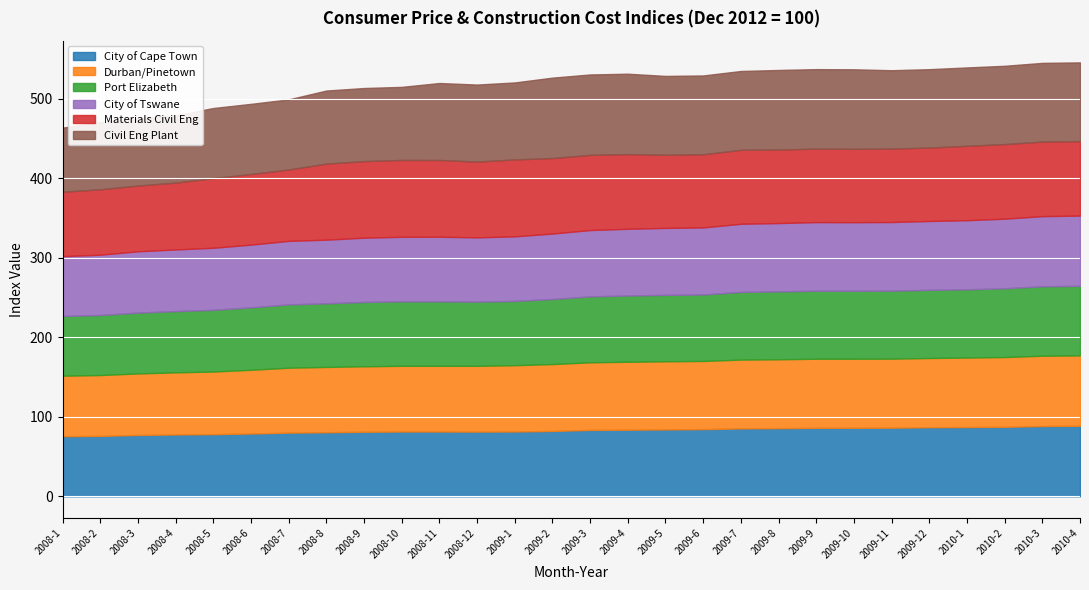

In City of Tswane, how many points are lower than both neighbors (excluding endpoints)?

2